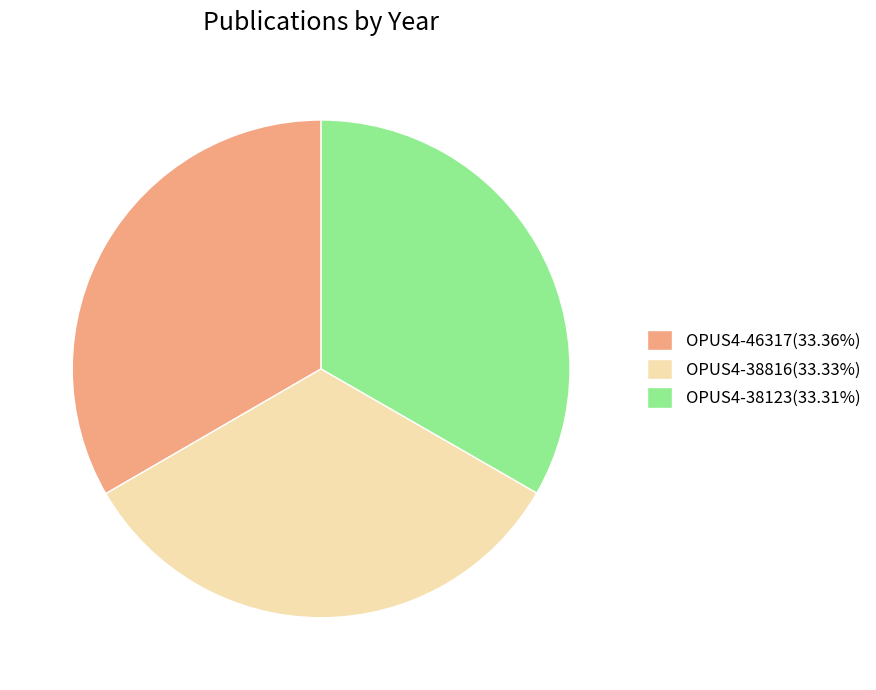

The OPUS4-38816 slice represents 33% of the pie. True or false?

True